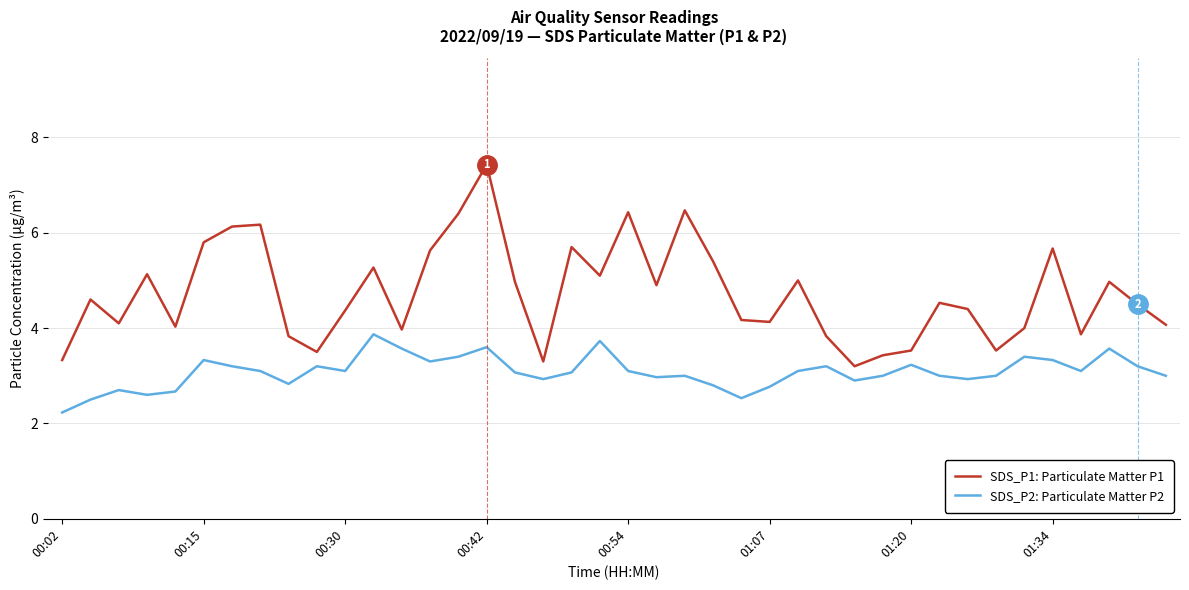

Which series has the largest total across all categories?

SDS_P1: Particulate Matter P1